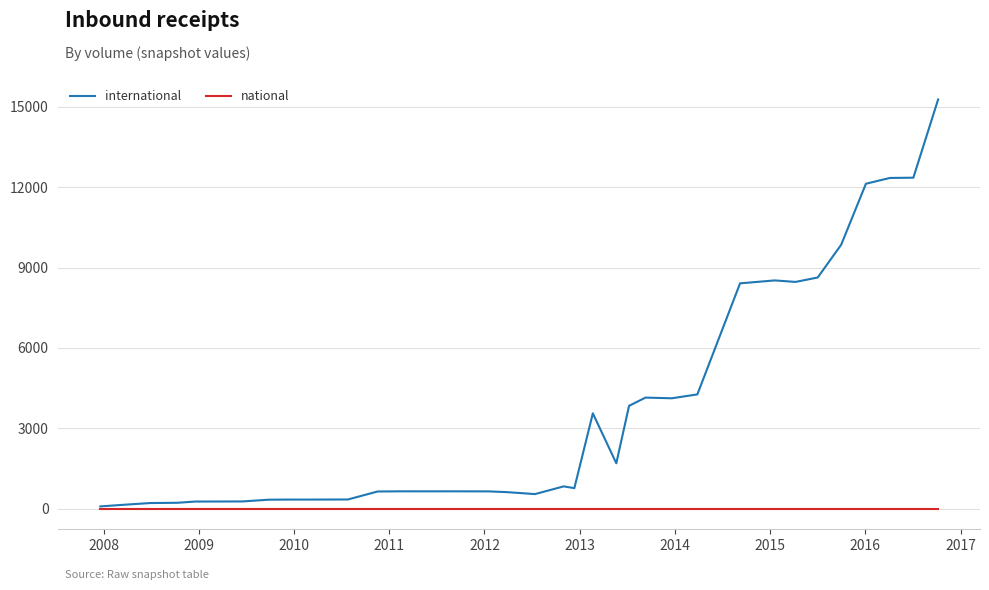

Which series has the largest total across all categories?

international